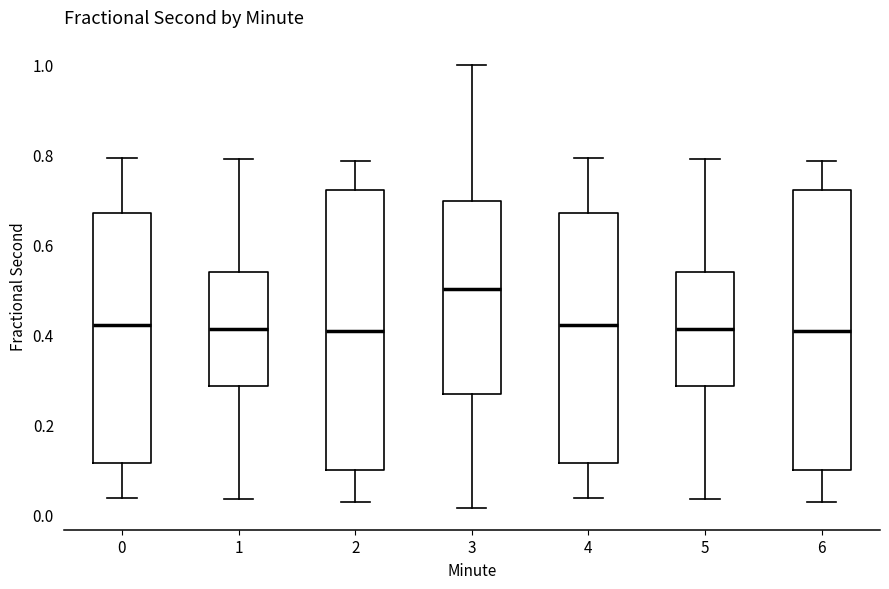

Reading left to right, transcribe this box plot: for each box, give where its median line is, the range the box spans, and where its two whiskers end, as read against the y-axis. The values are not printed on the chart, so give them approximately, as read against the axis.

0: median 0.42, box 0.12 to 0.66, whiskers 0.04 to 0.80
1: median 0.42, box 0.28 to 0.54, whiskers 0.04 to 0.78
2: median 0.40, box 0.10 to 0.72, whiskers 0.02 to 0.78
3: median 0.50, box 0.26 to 0.70, whiskers 0.02 to 1.00
4: median 0.42, box 0.12 to 0.66, whiskers 0.04 to 0.80
5: median 0.42, box 0.28 to 0.54, whiskers 0.04 to 0.78
6: median 0.40, box 0.10 to 0.72, whiskers 0.02 to 0.78